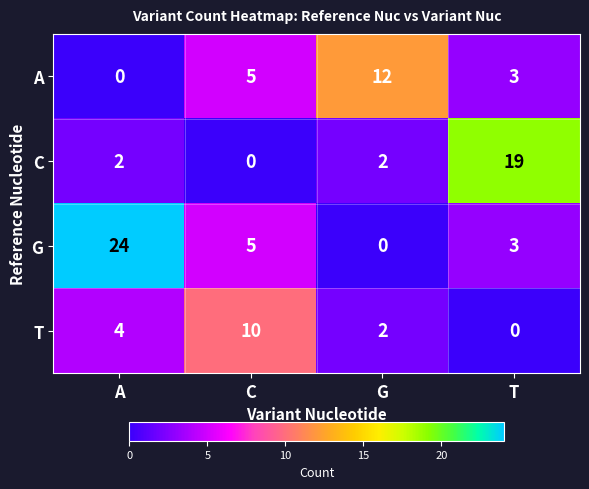

Which series has the largest total across all categories?

G